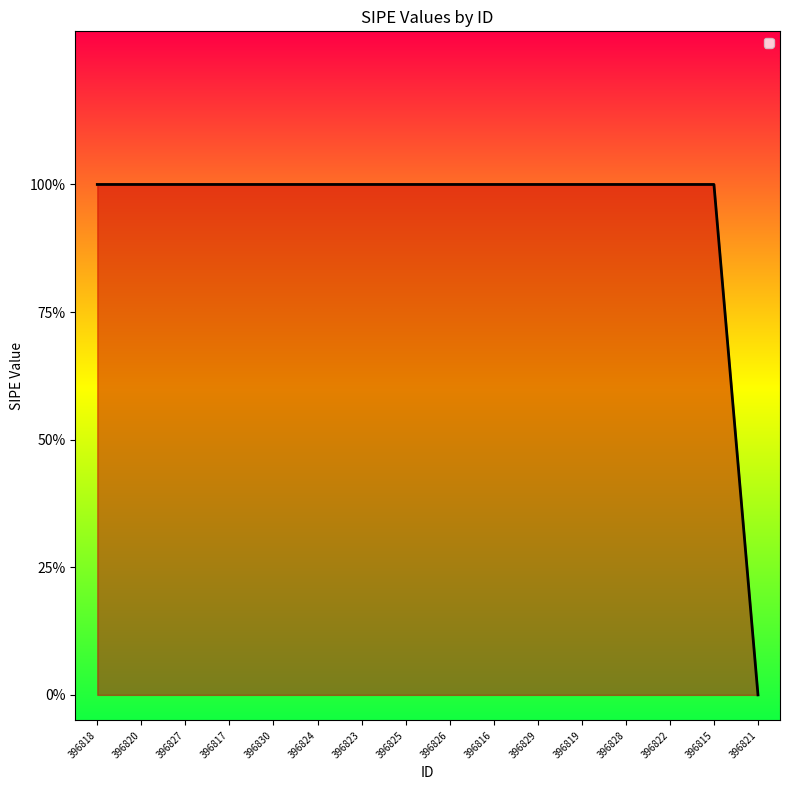

Where is the data nearest to the value 0?

396821